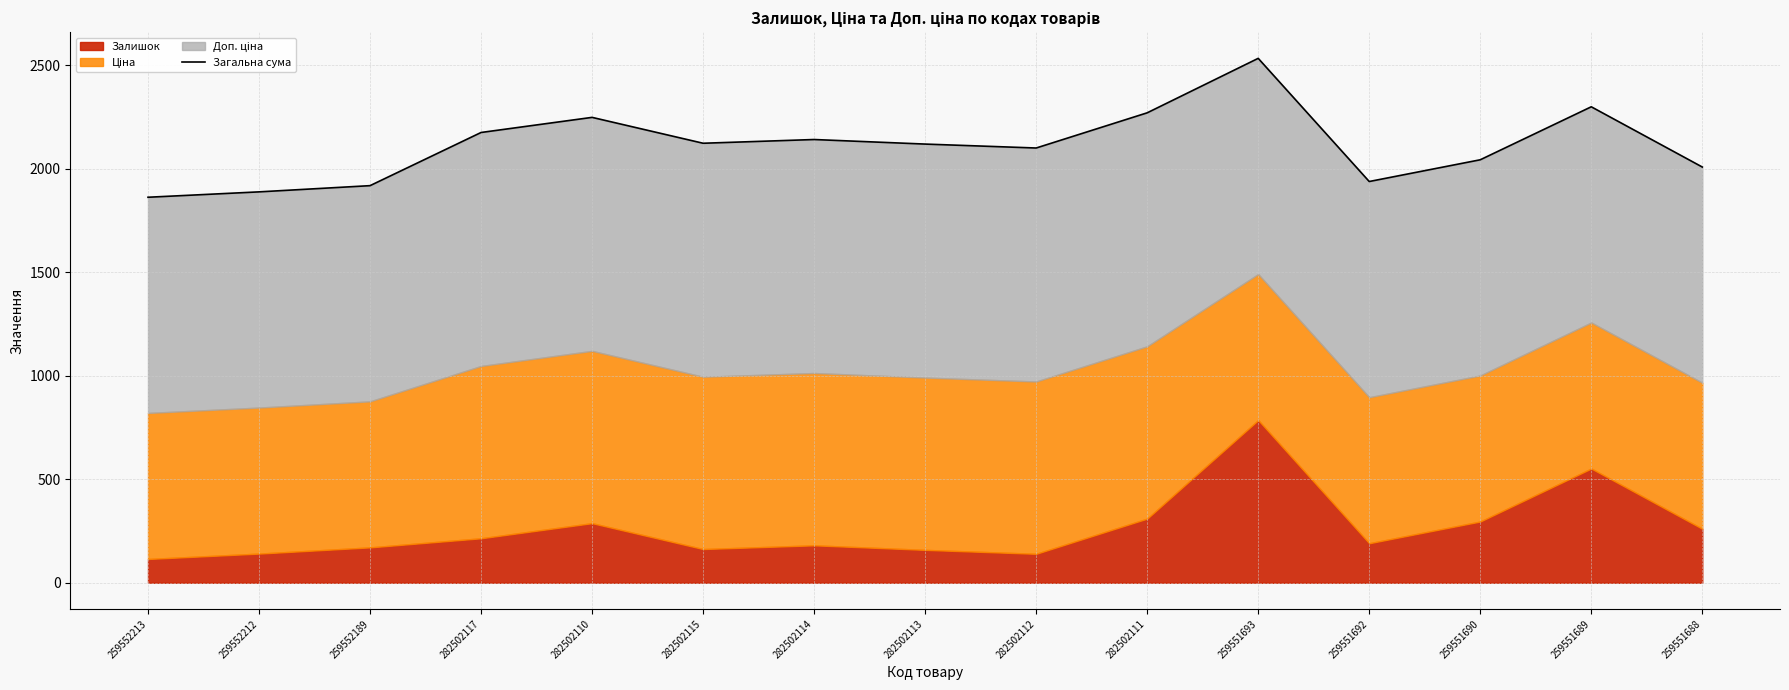

What is the difference between the values at 259552213 and 282502111?

407.9